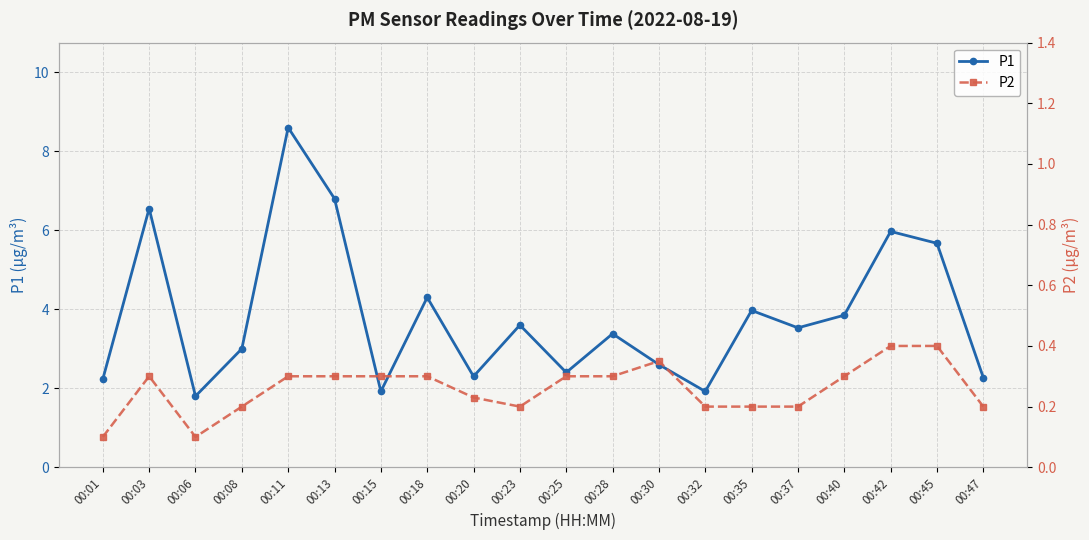

Which category has the lowest value across all series?

00:01